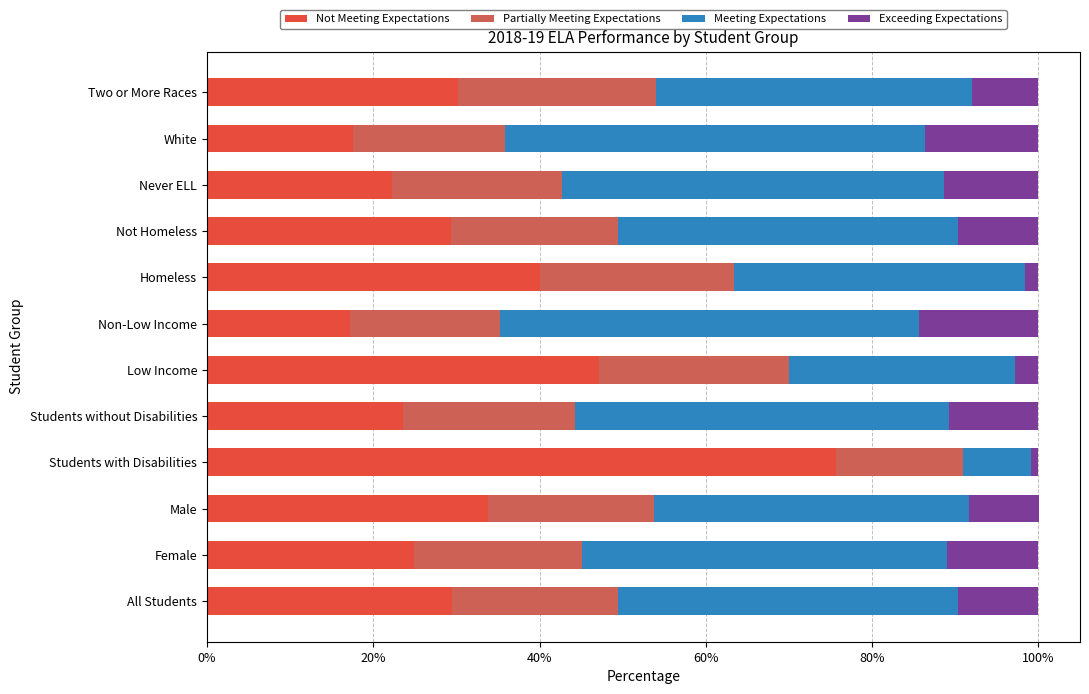

What is the total value across all series at Two or More Races?

100.0